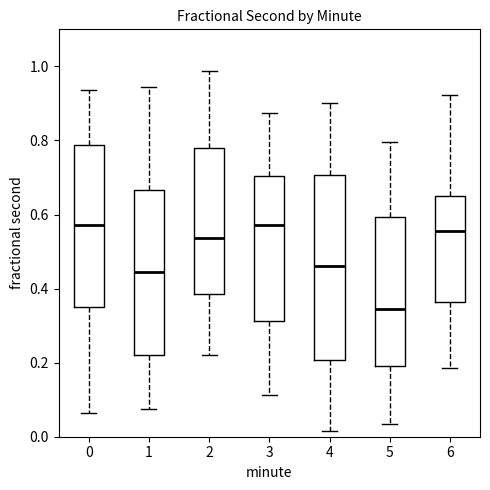

Comparing the boxes themselves (not the whiskers), which one is the tallest?

4